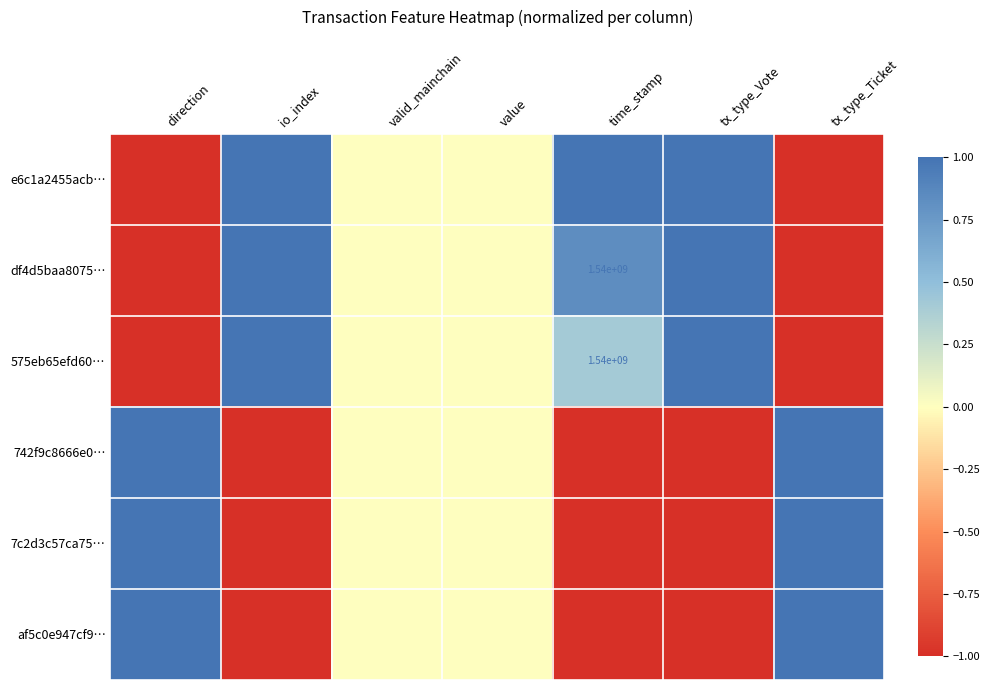

At which category is the sum across all series the highest?

time_stamp